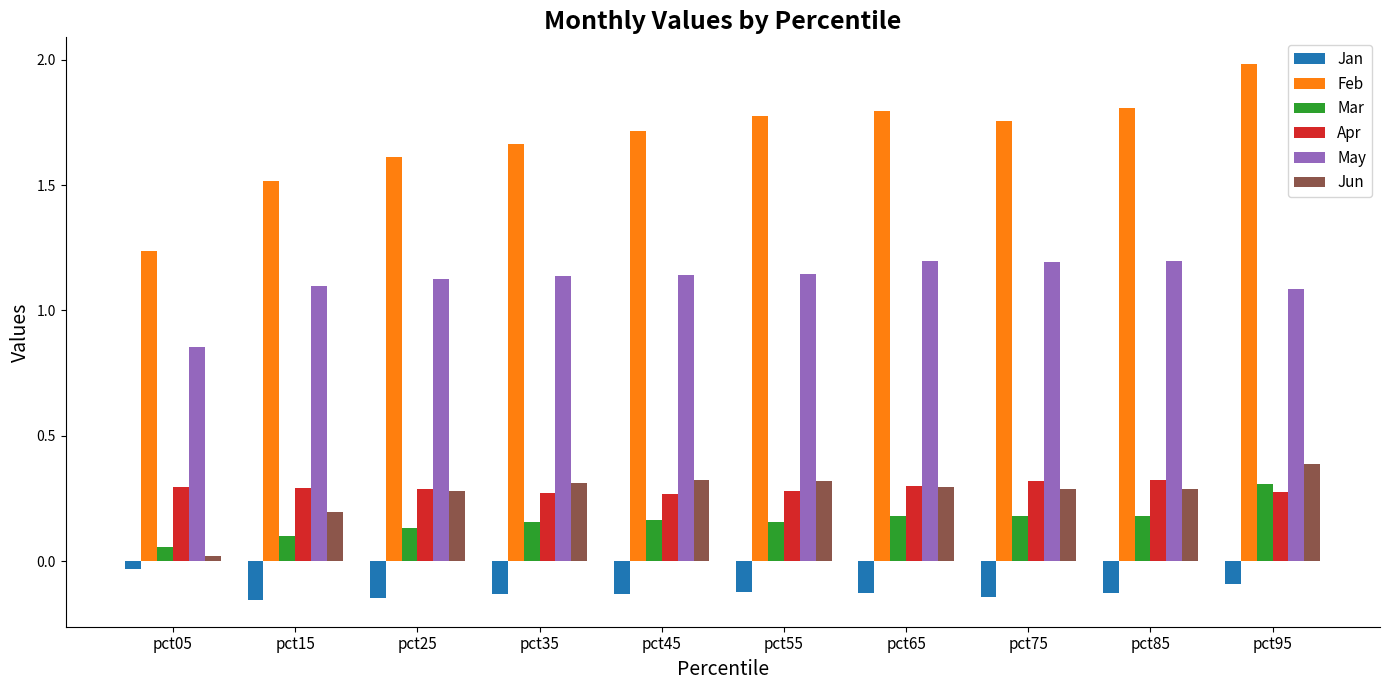

Which series changed the most between pct05 and pct95?

Feb